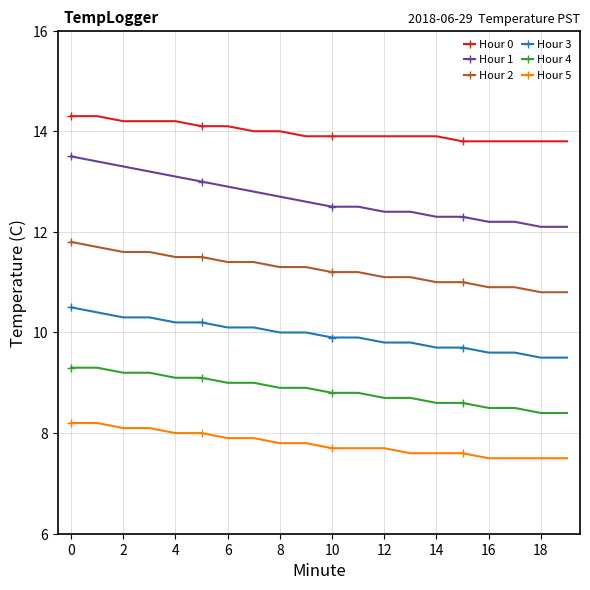

True or false: Hour 5 and Hour 2 intersect in this chart.

False